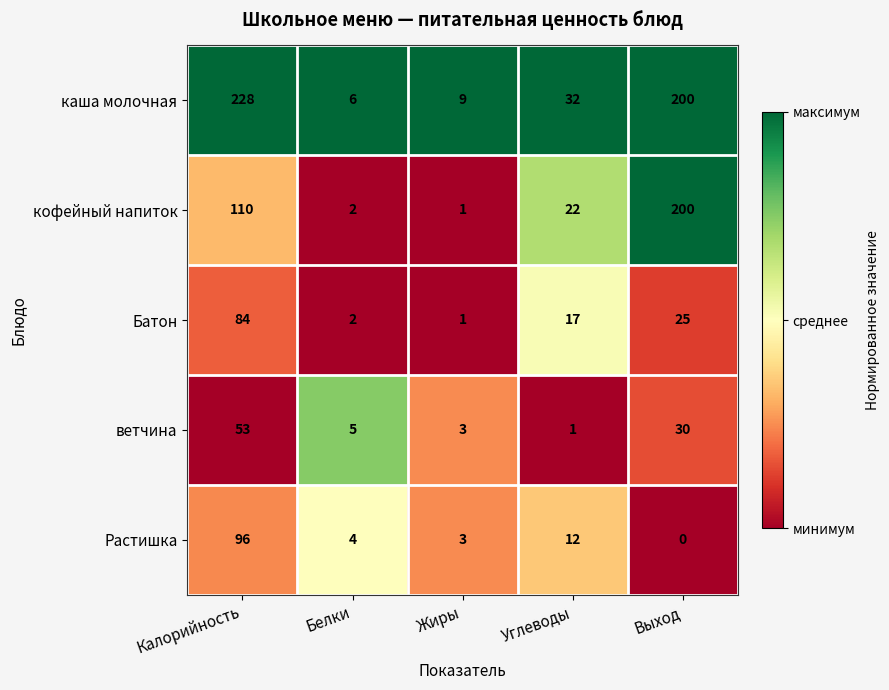

Which series has the largest total across all categories?

каша молочная